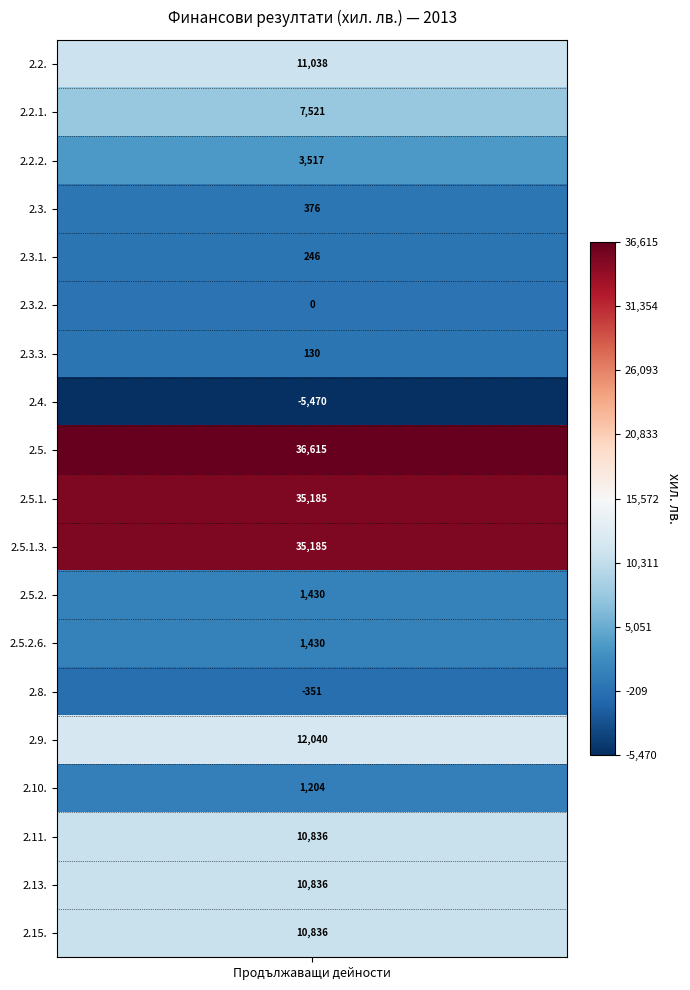

True or false: the data shows 45 at 2.3.3..

False